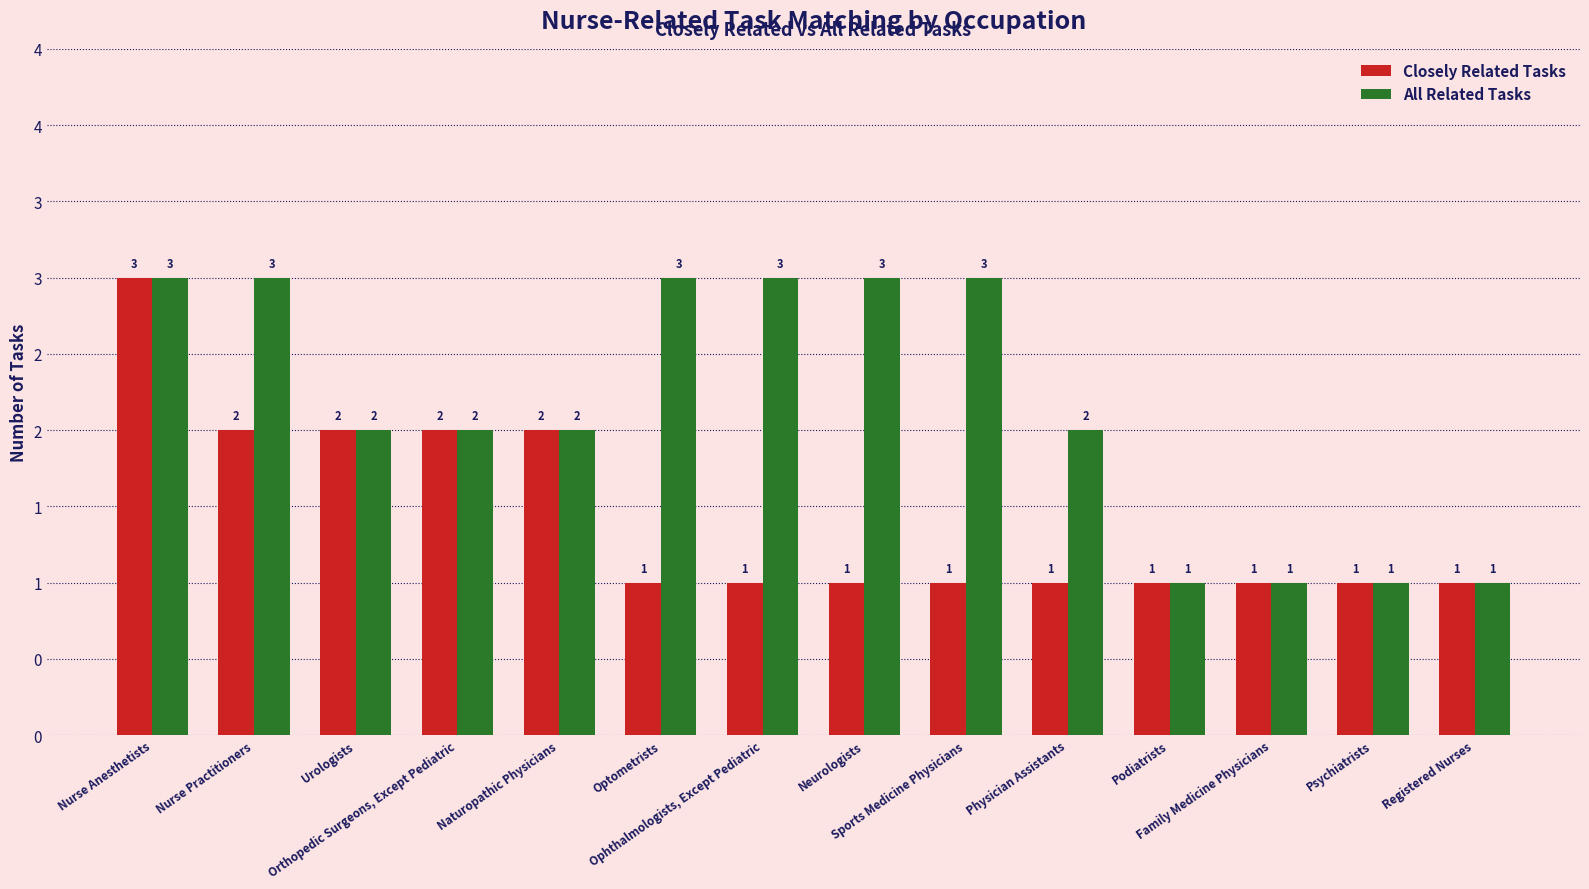

Rank the series by their average value, from highest to lowest.

All Related Tasks, Closely Related Tasks